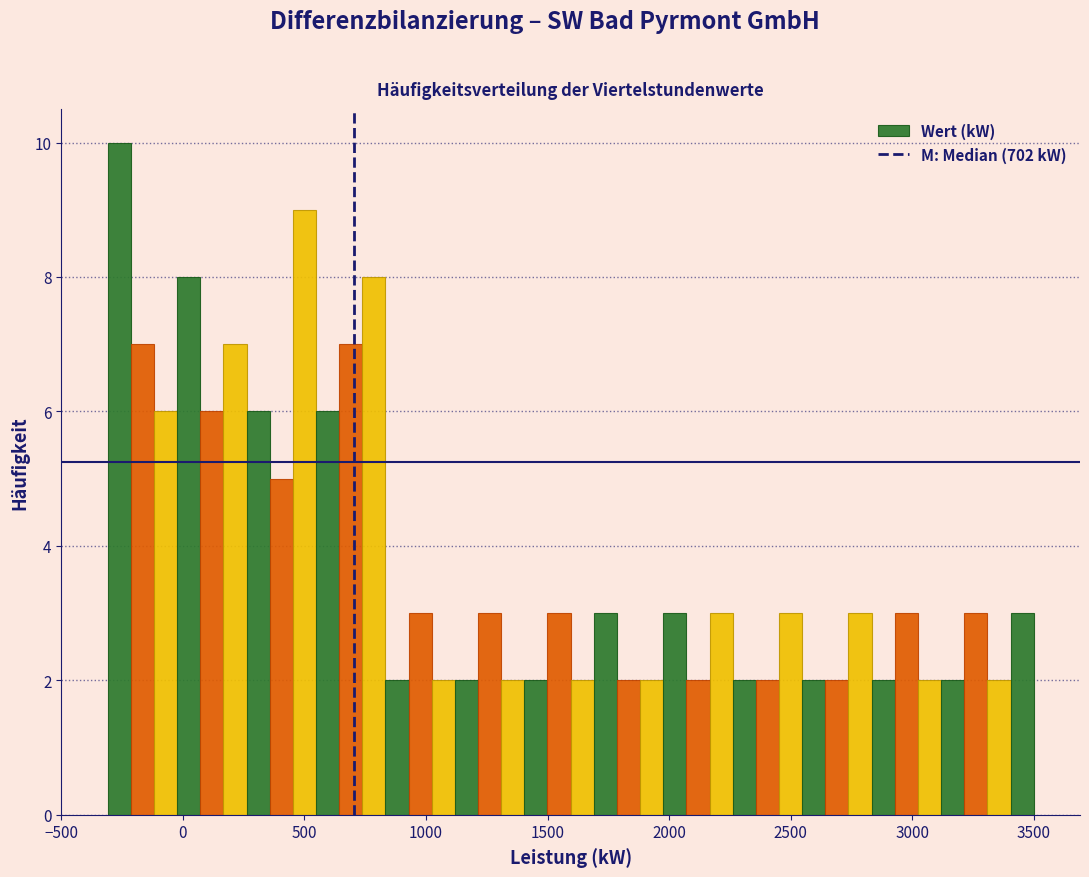

Read against the x-axis, roughly where is the centre of the tallest bar?

-250